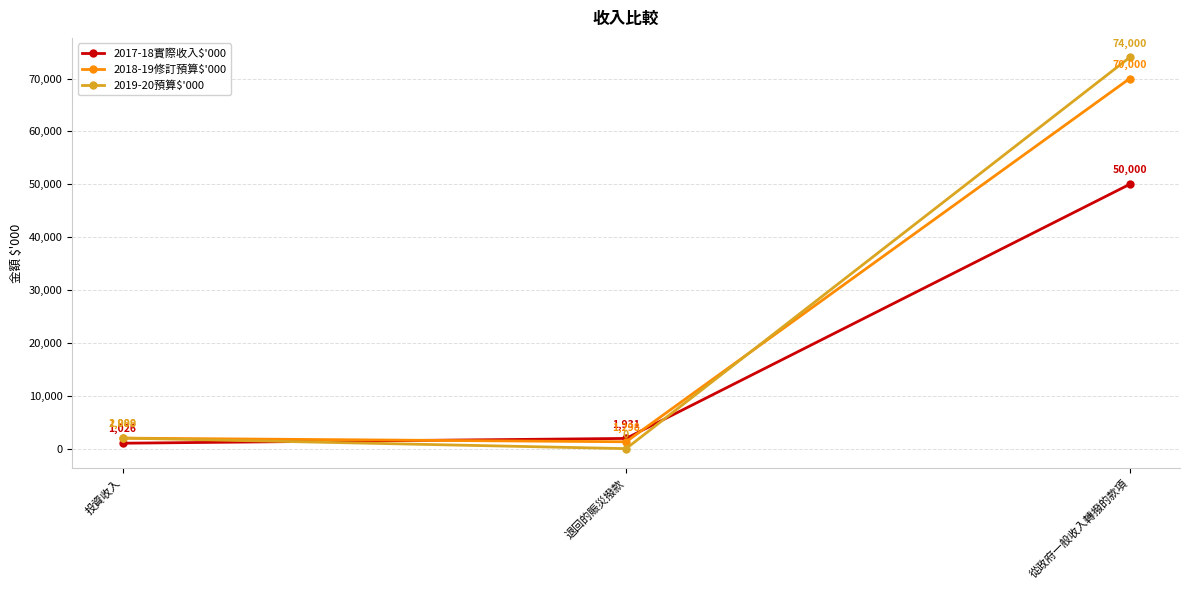

Is the value of 2017-18實際收入$'000 at 退回的賑災撥款 greater than the value of 2018-19修訂預算$'000 at 退回的賑災撥款?

Yes